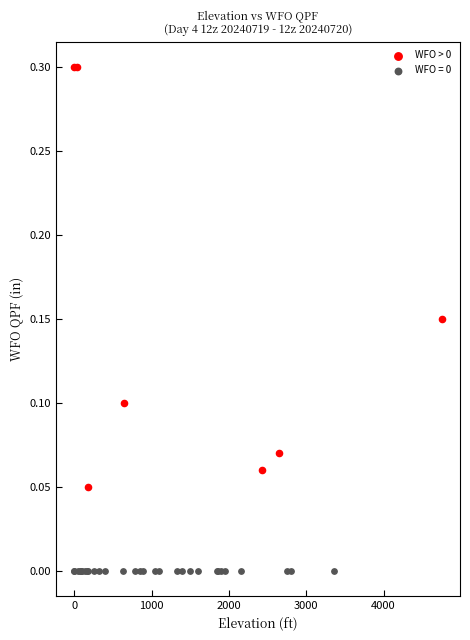

Which series contains the lowest Y value?

WFO = 0